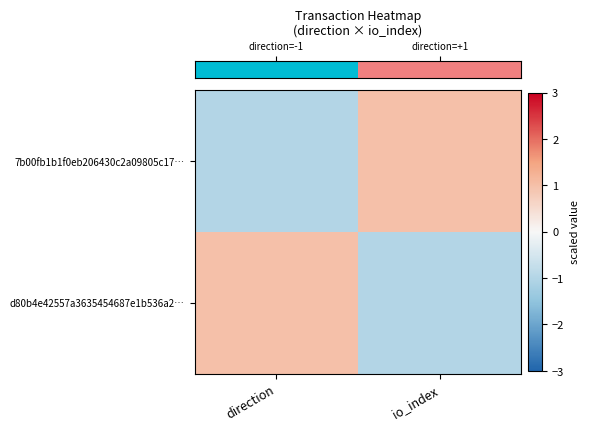

Between direction and io_index, which series saw the biggest shift?

row_0